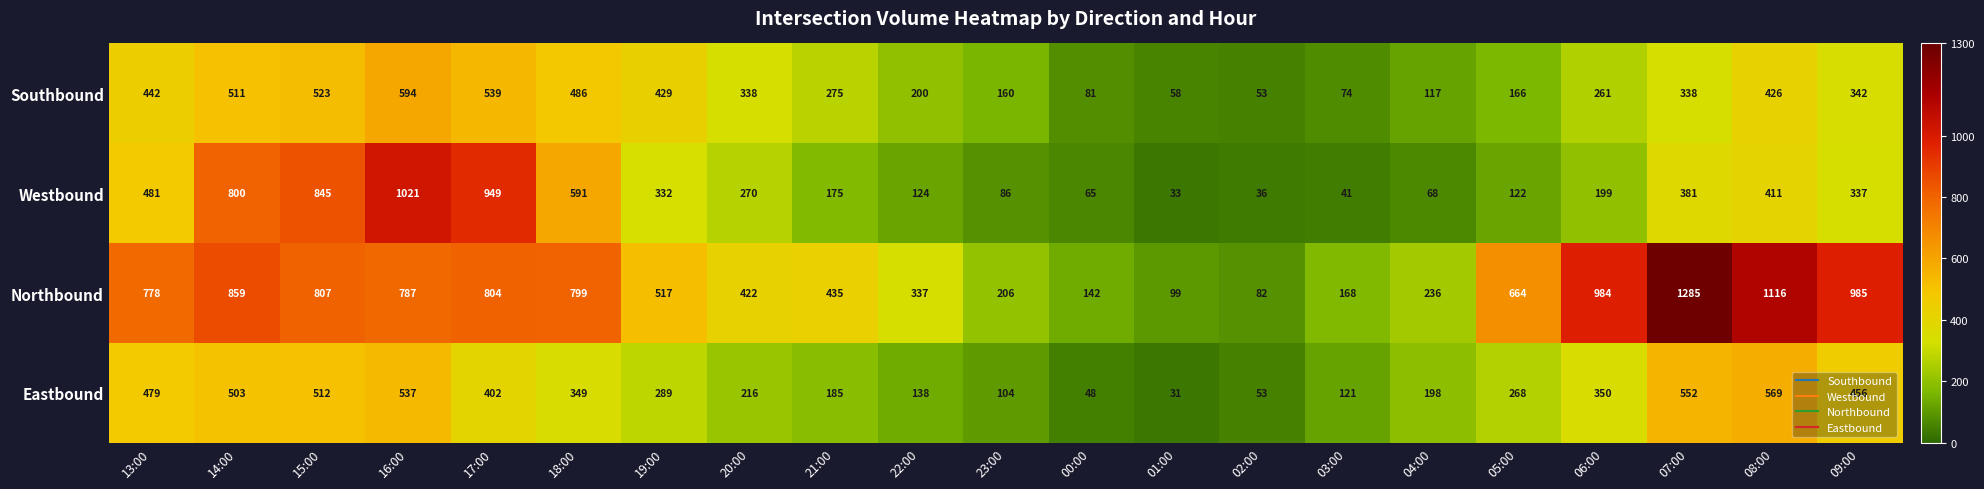

What is the difference between the maximum and minimum values in the Eastbound series?

538